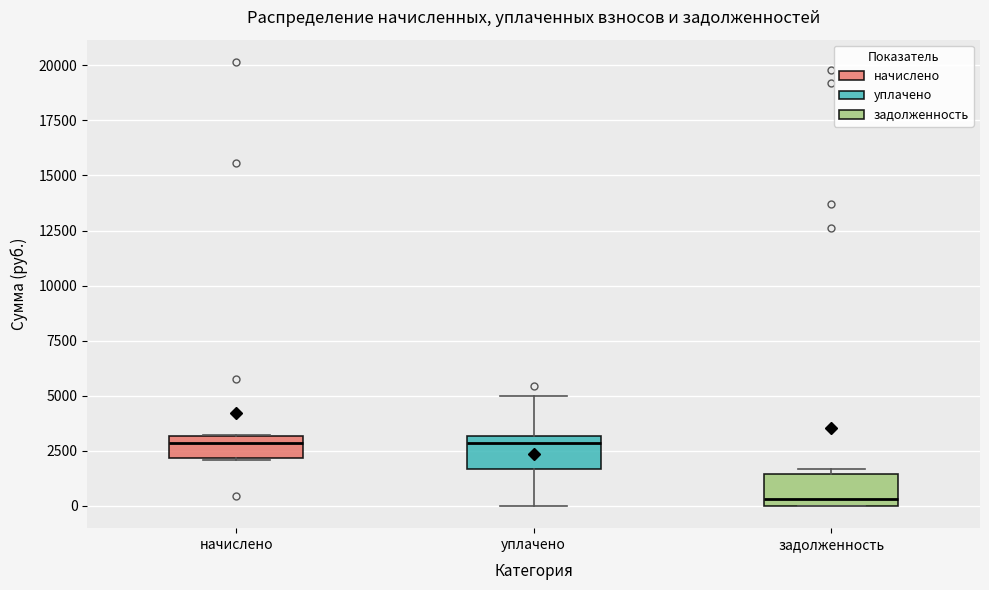

Where is the upper edge of the box for уплачено on the y-axis? The values are not printed on the chart, so give them approximately, as read against the axis.

3000